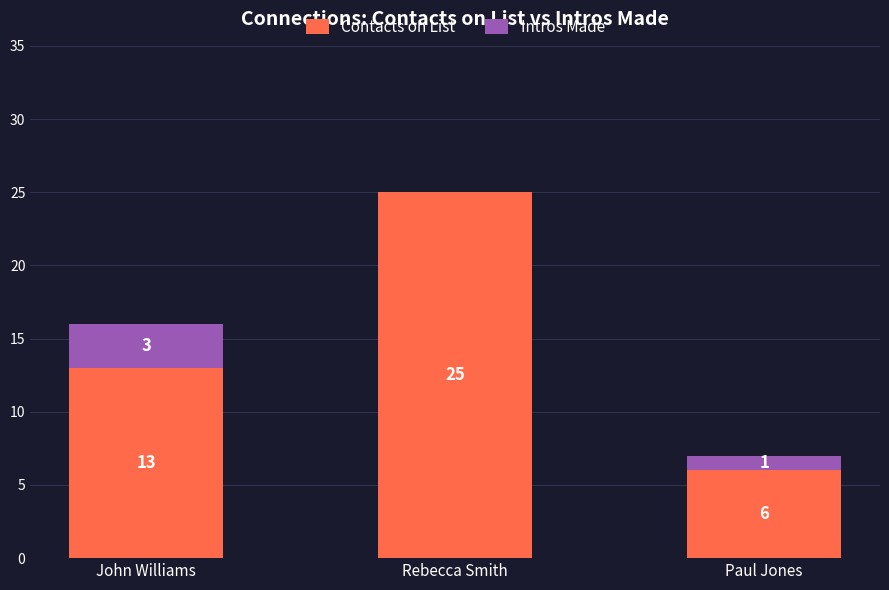

What is the sum of the Contacts on List values at John Williams and Paul Jones?

19